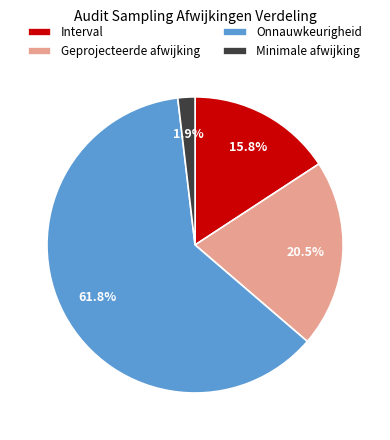

Which category has the smallest portion of the pie?

Minimale afwijking